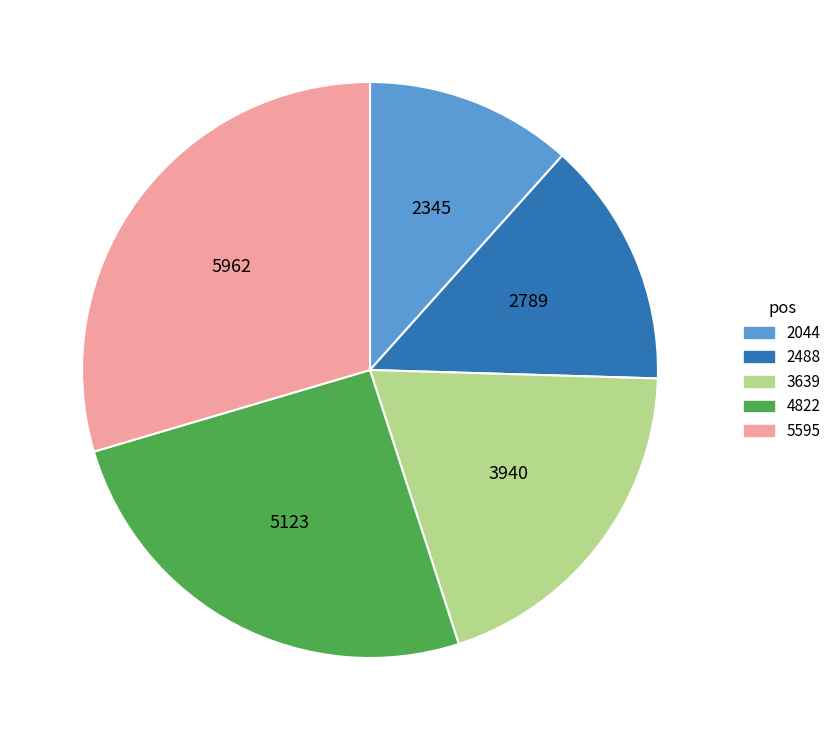

What is the ratio of the value at 2044 to the value at 2488?

0.8